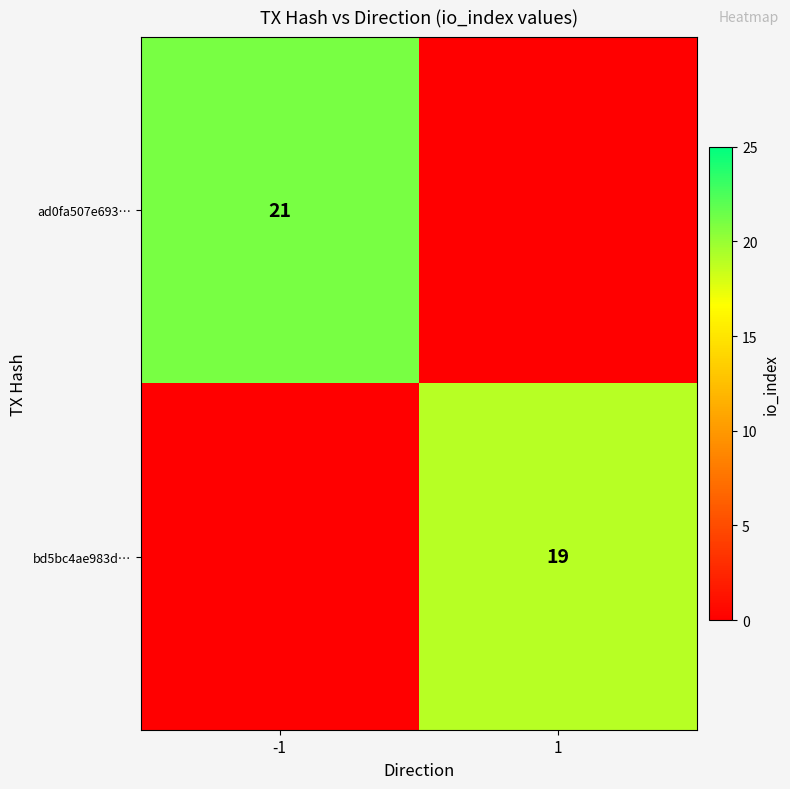

True or false: bd5bc4ae983d… has a value of 19 at 1.

True